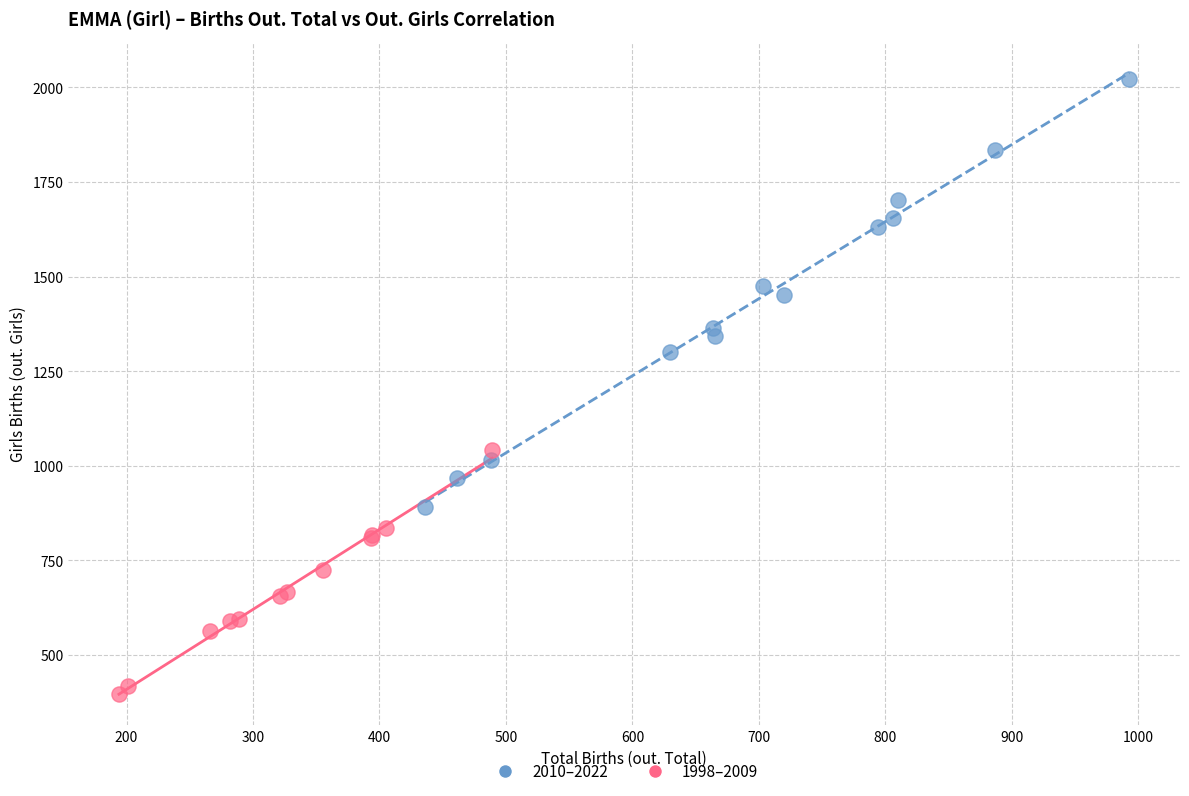

Which series contains the highest Y value?

2010–2022